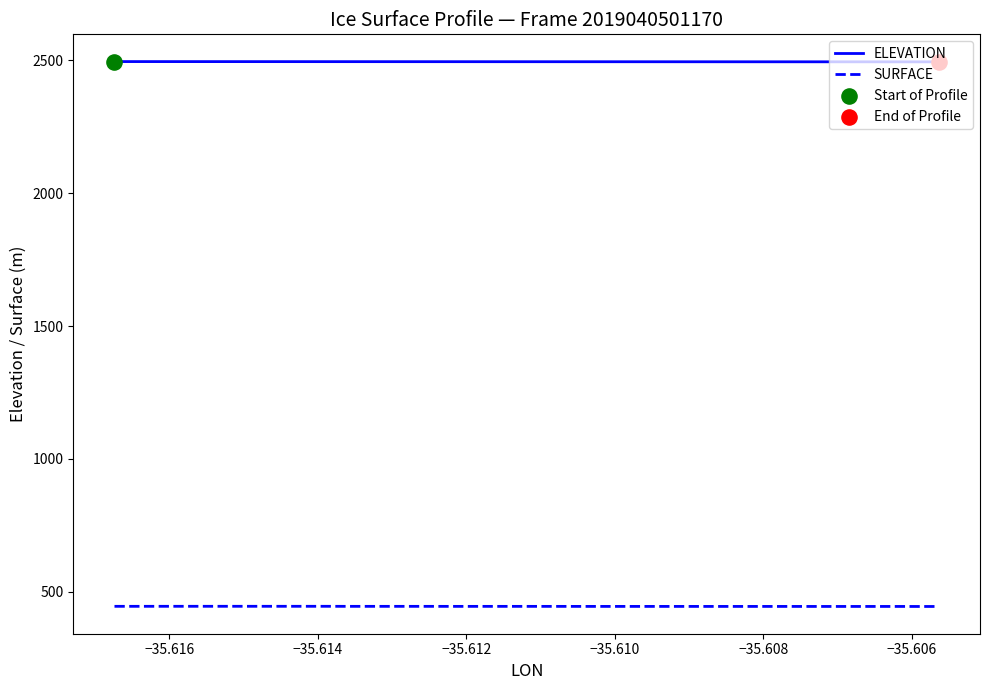

True or false: SURFACE and ELEVATION cross at least once.

False